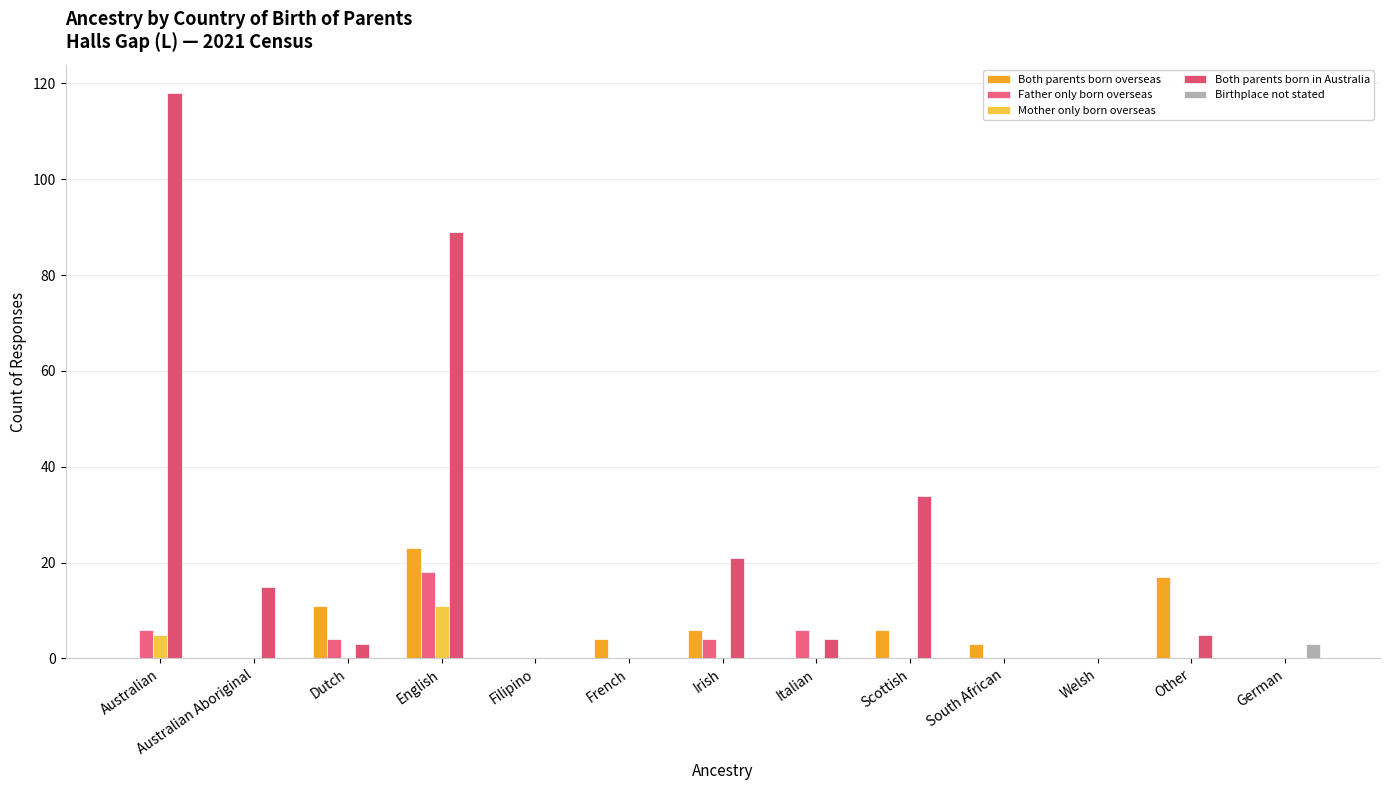

Does the chart contain stacked bars?

No